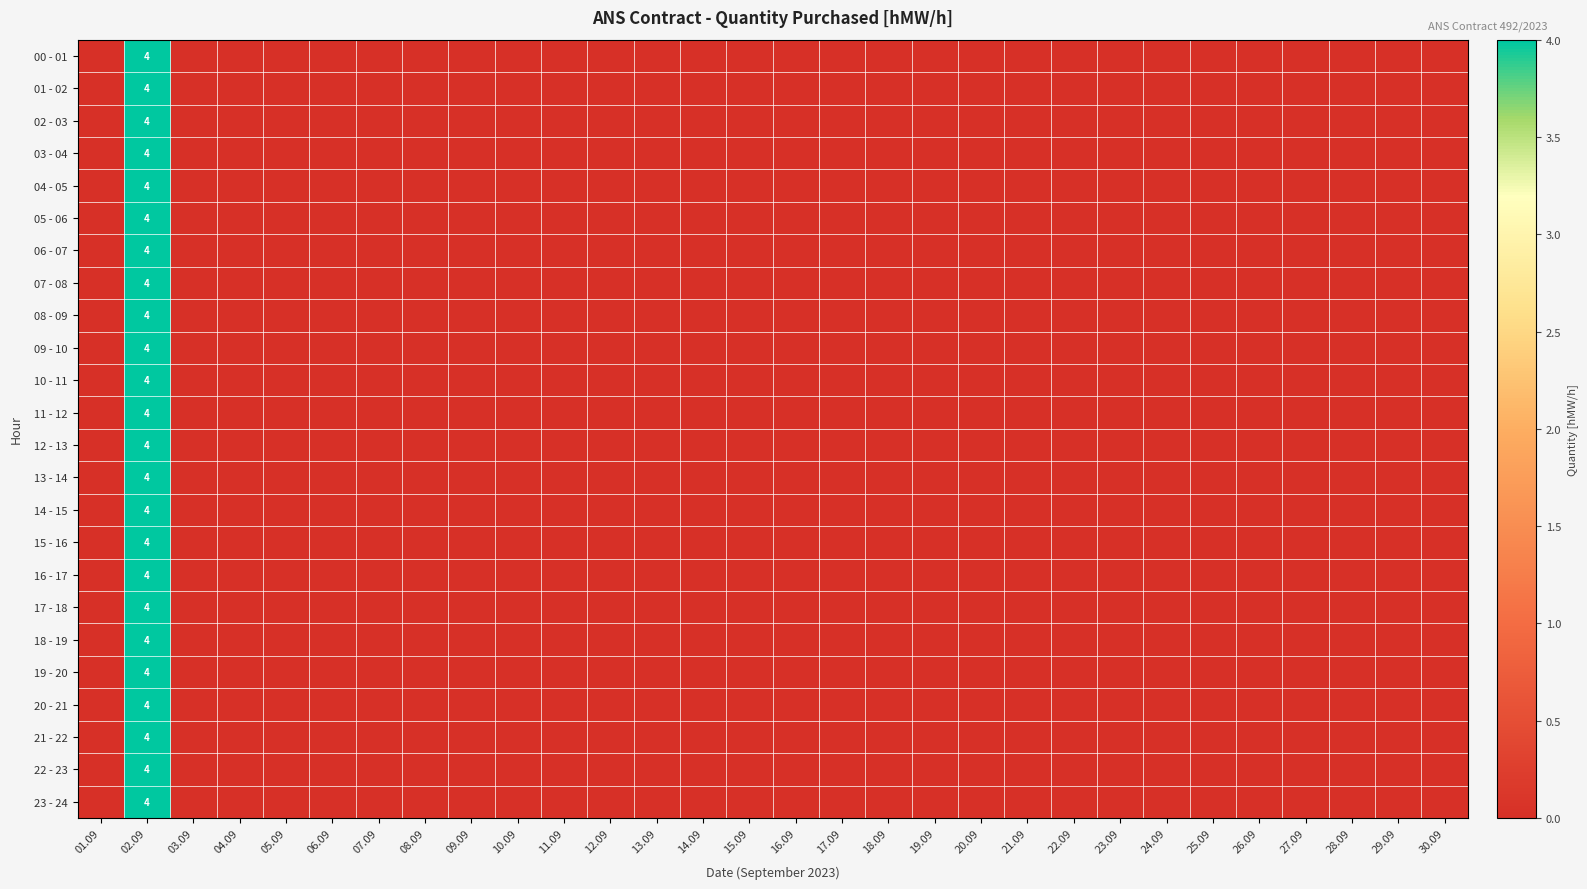

List the series in order of their peak value, lowest first.

00 - 01, 01 - 02, 02 - 03, 03 - 04, 04 - 05, 05 - 06, 06 - 07, 07 - 08, 08 - 09, 09 - 10, 10 - 11, 11 - 12, 12 - 13, 13 - 14, 14 - 15, 15 - 16, 16 - 17, 17 - 18, 18 - 19, 19 - 20, 20 - 21, 21 - 22, 22 - 23, 23 - 24